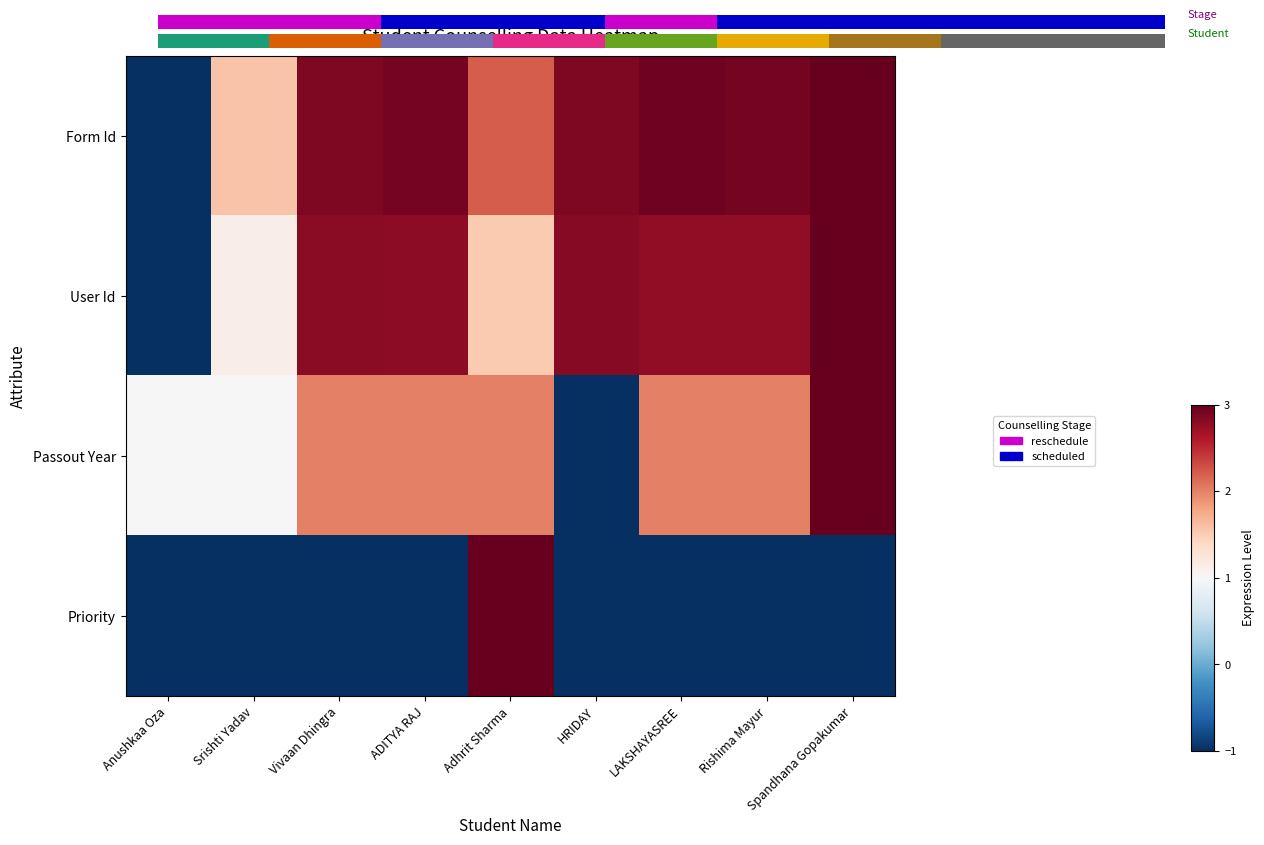

How many values in User Id are below zero?

1